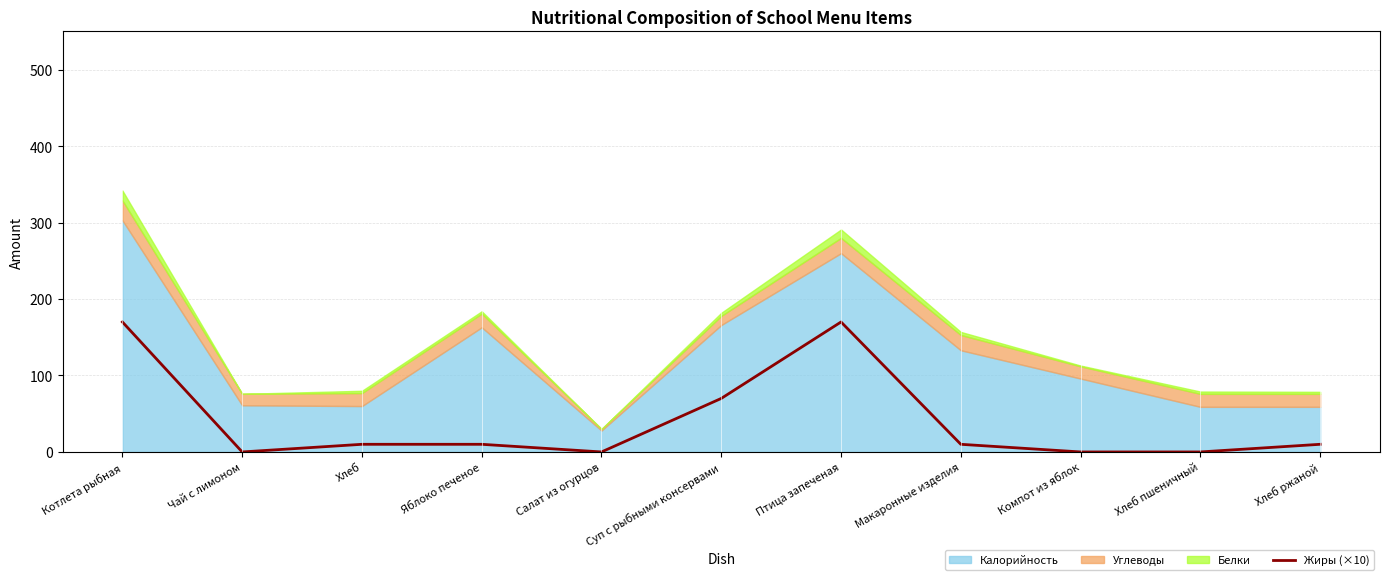

The value at Хлеб is 10. True or false?

True